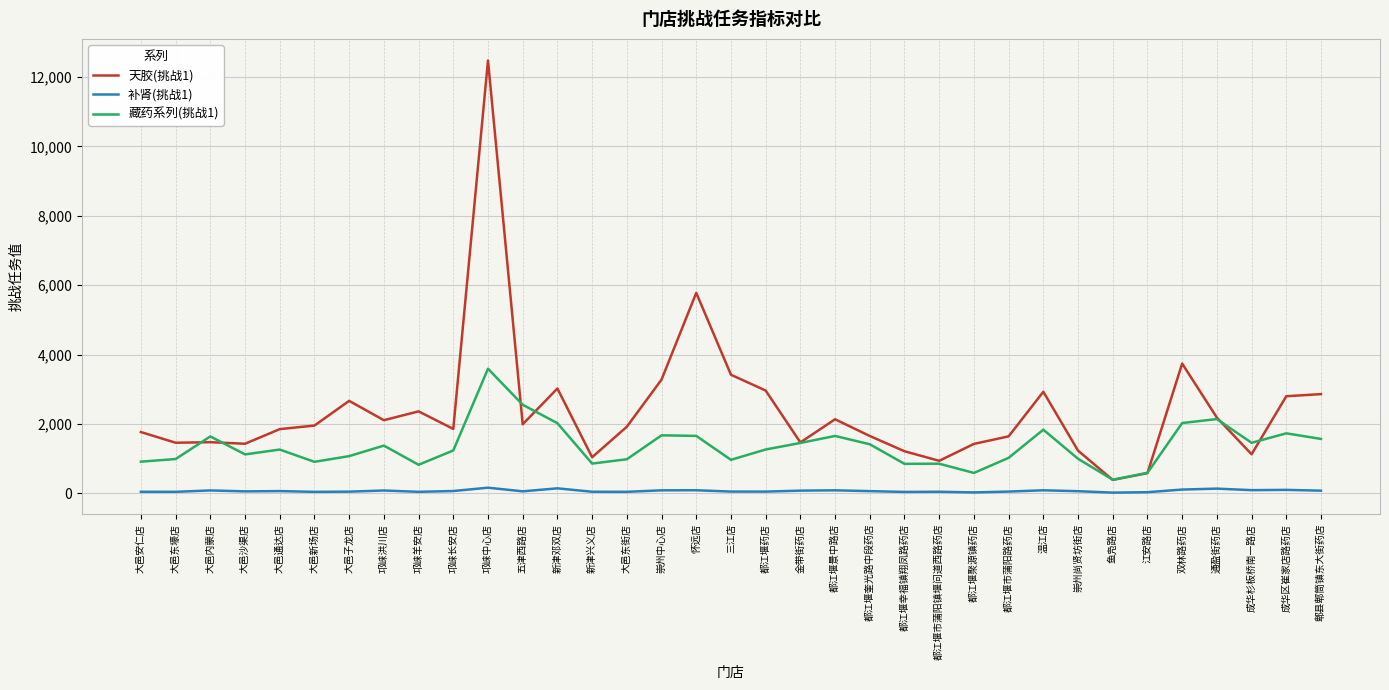

Is it true that 天胶(挑战1) equals 1455.9 at 都江堰市蒲阳镇堰问道西路药店?

False